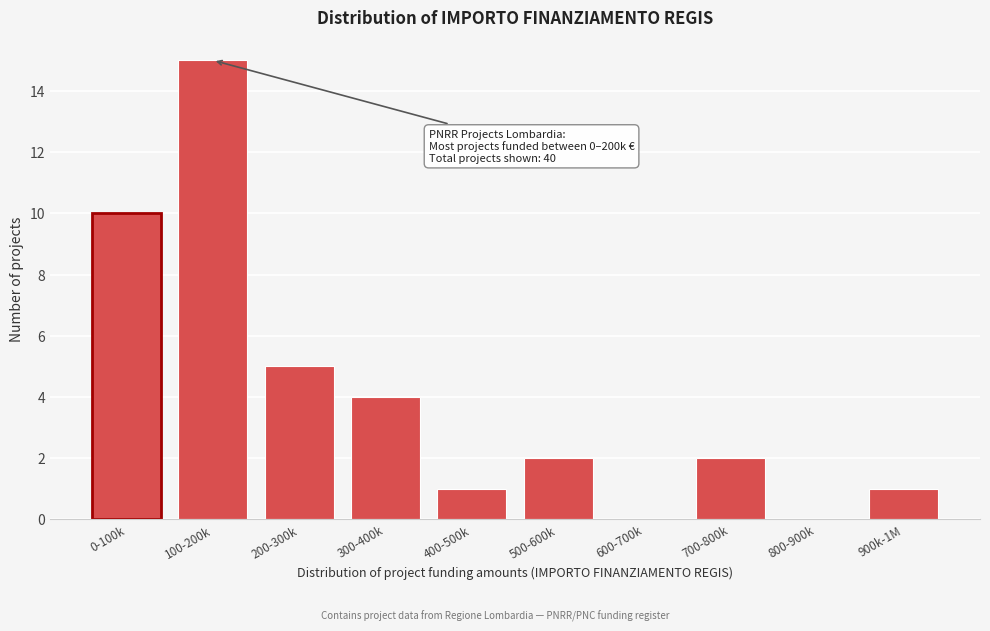

Reading left to right, what are all the values shown in this chart?

0-100k=10	100-200k=15	200-300k=5	300-400k=4	400-500k=1	500-600k=2	600-700k=0	700-800k=2	800-900k=0	900k-1M=1